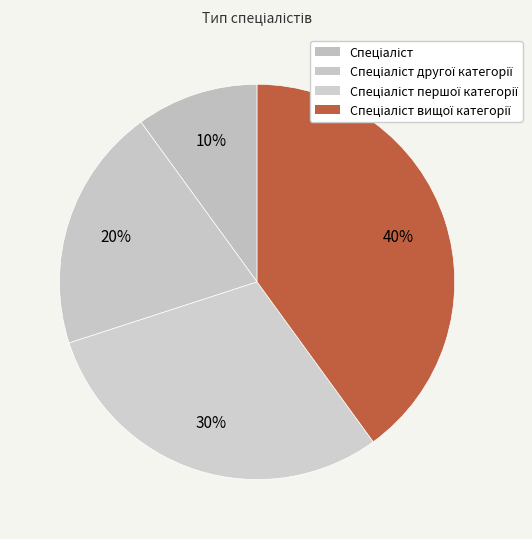

Approximately how many times larger is the value at Спеціаліст першої категорії compared to Спеціаліст?

3.0